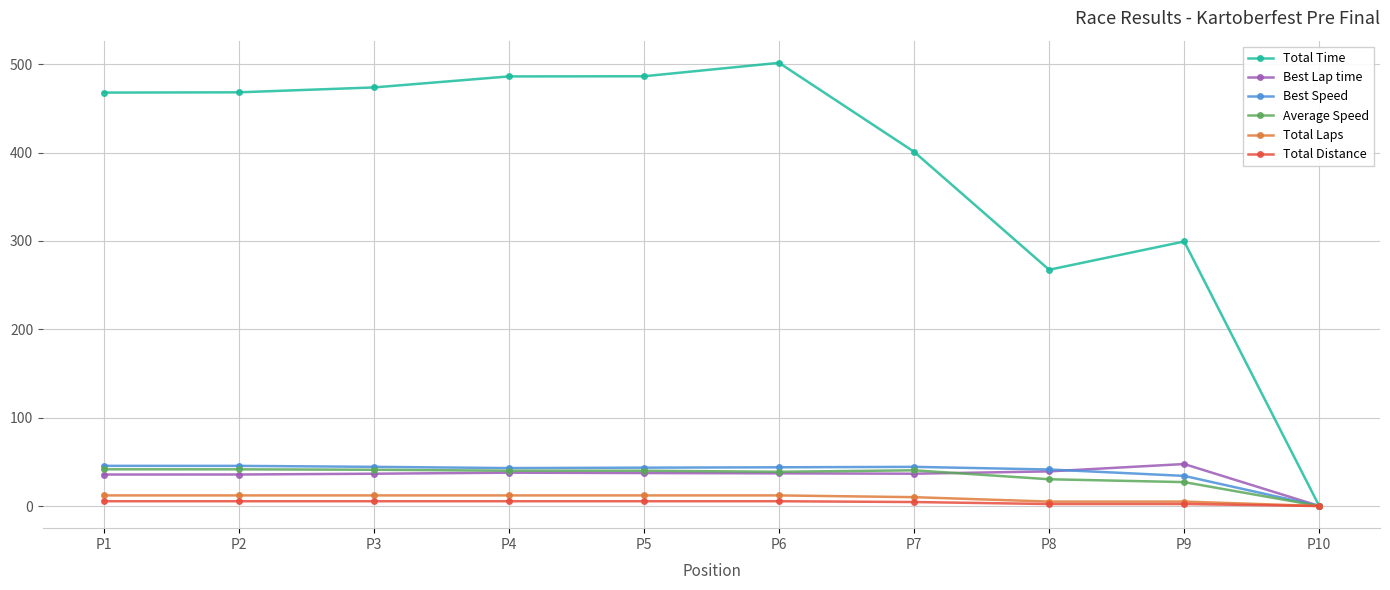

How many lines are shown in the chart?

6